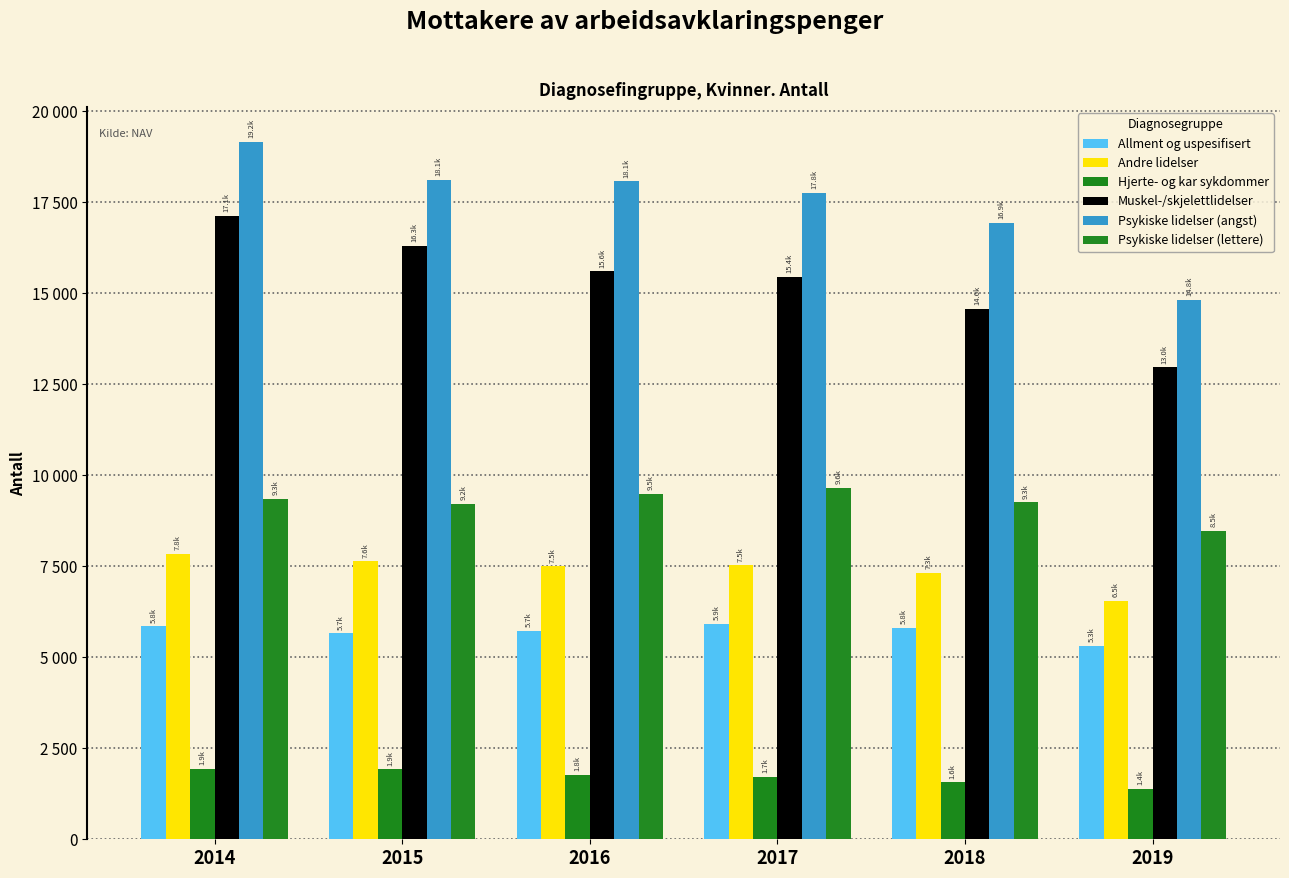

What is the maximum value for Andre lidelser?

7837